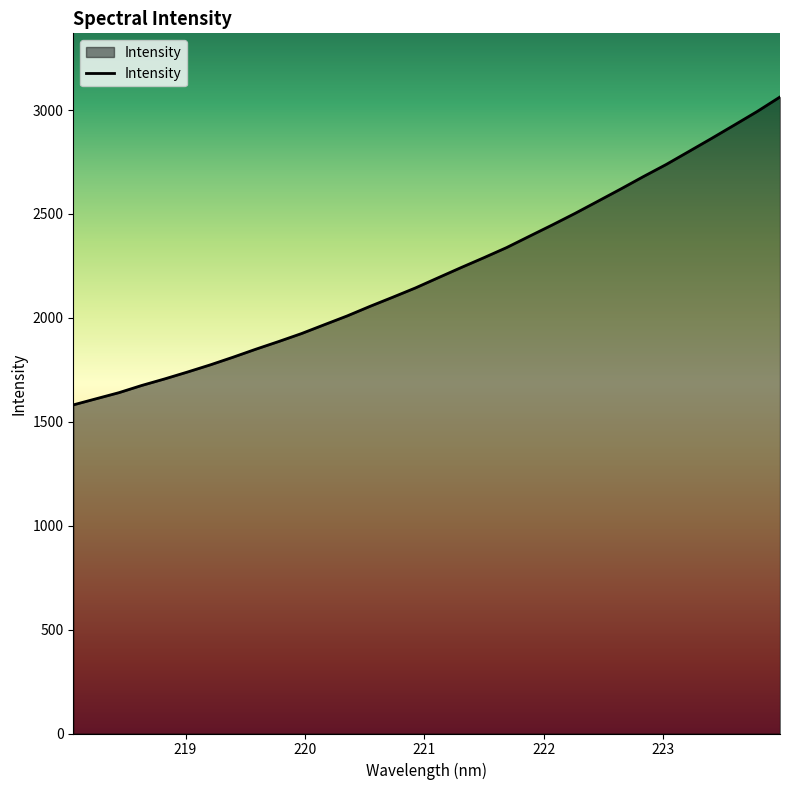

What is the difference between the maximum and minimum values?

1481.8